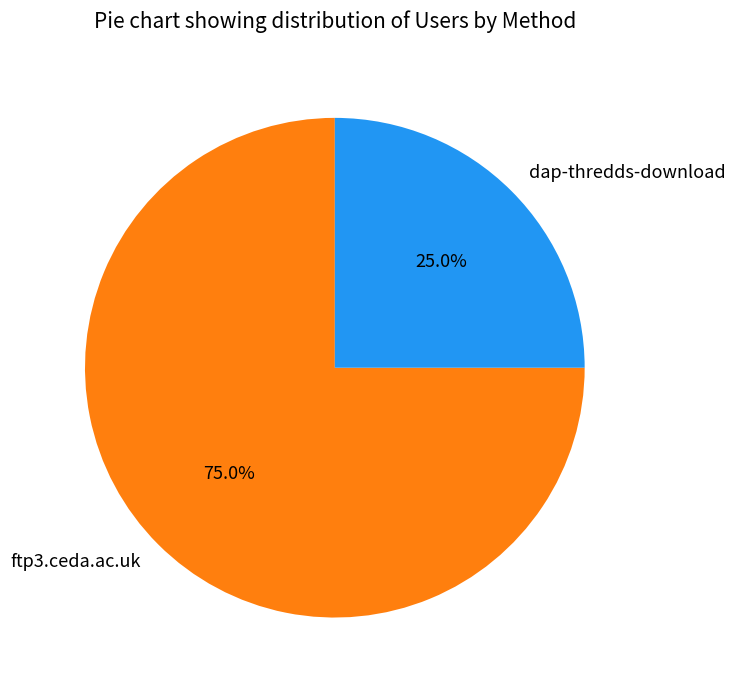

Rank the categories by value from lowest to highest.

dap-thredds-download, ftp3.ceda.ac.uk